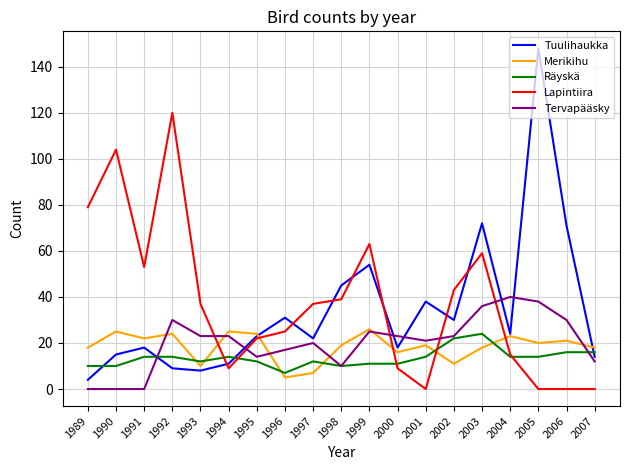

Where does the Lapintiira series first go above 37?

1989